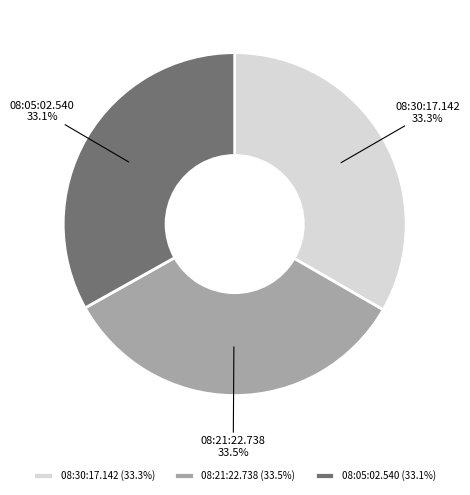

The 08:05:02.540 slice represents 33% of the pie. True or false?

True